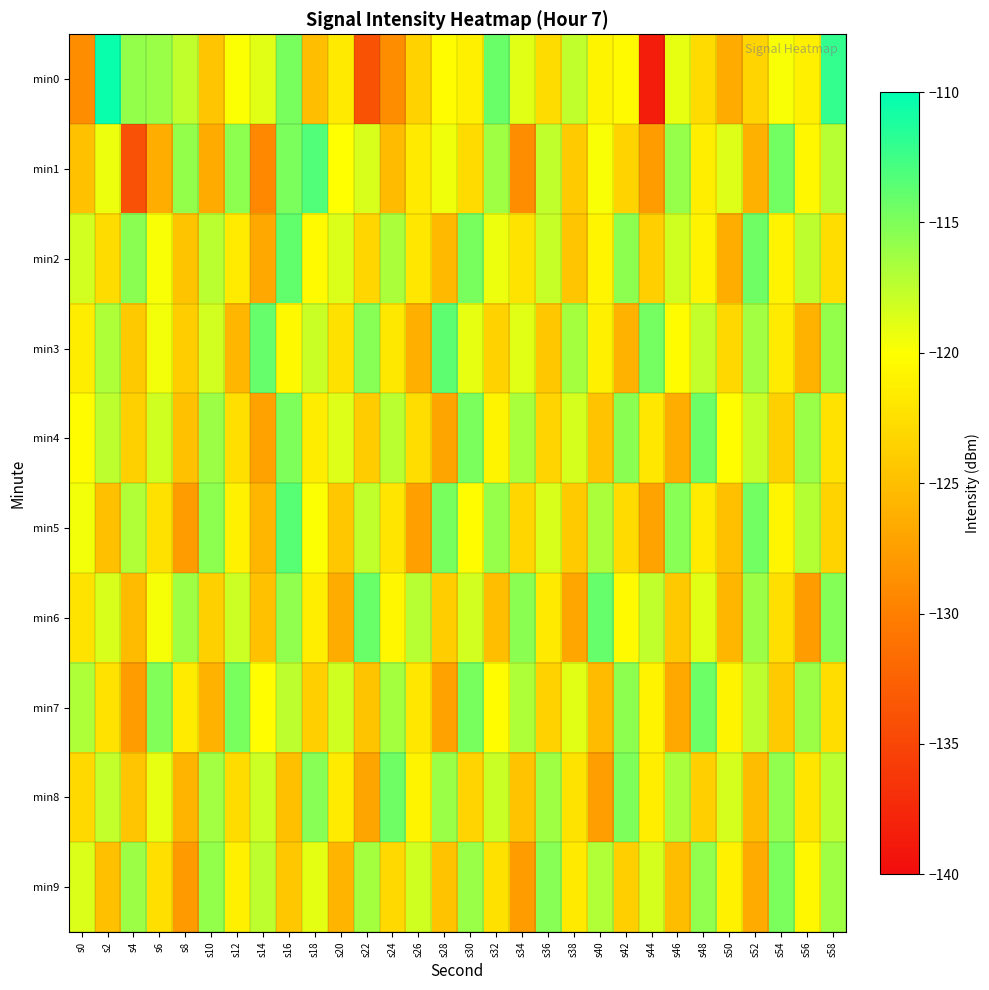

What is the difference between the highest and lowest values at s8?

12.1